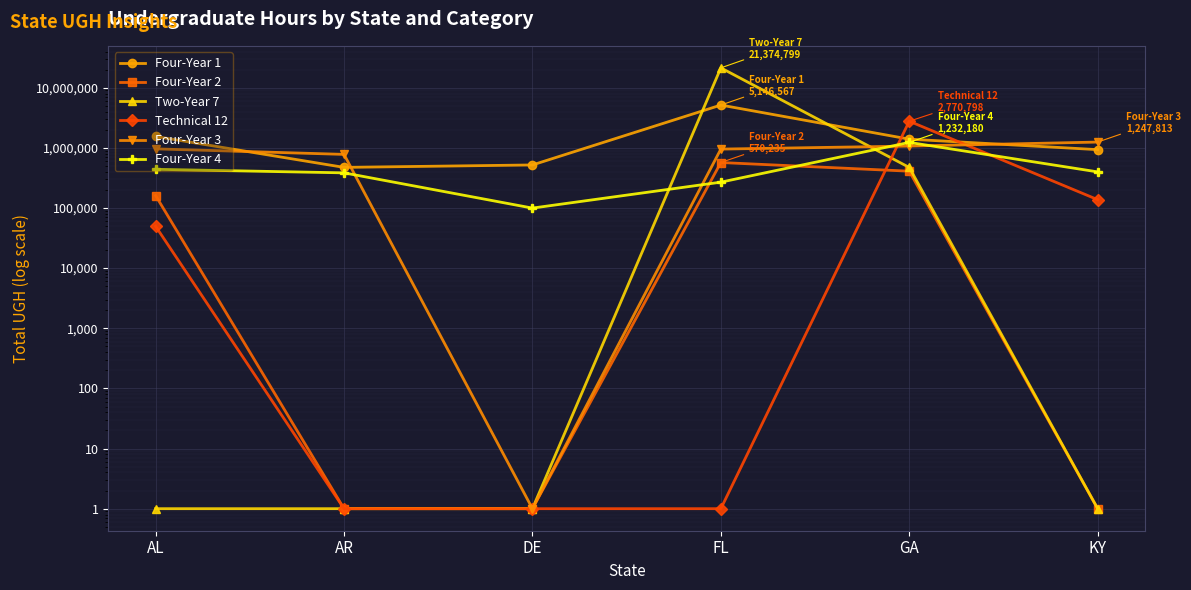

Between AL and GA, which series saw the biggest shift?

Technical 12